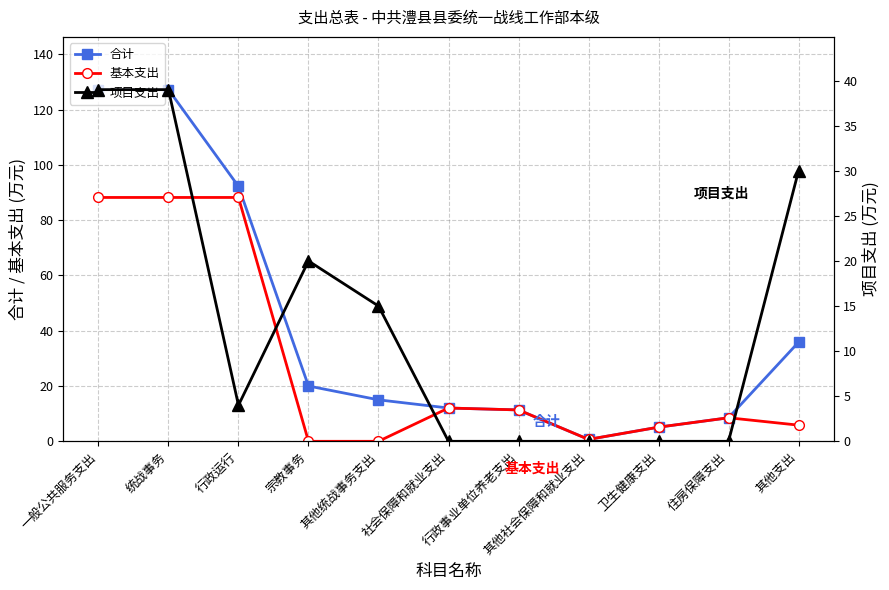

Count the number of categories in the chart.

11